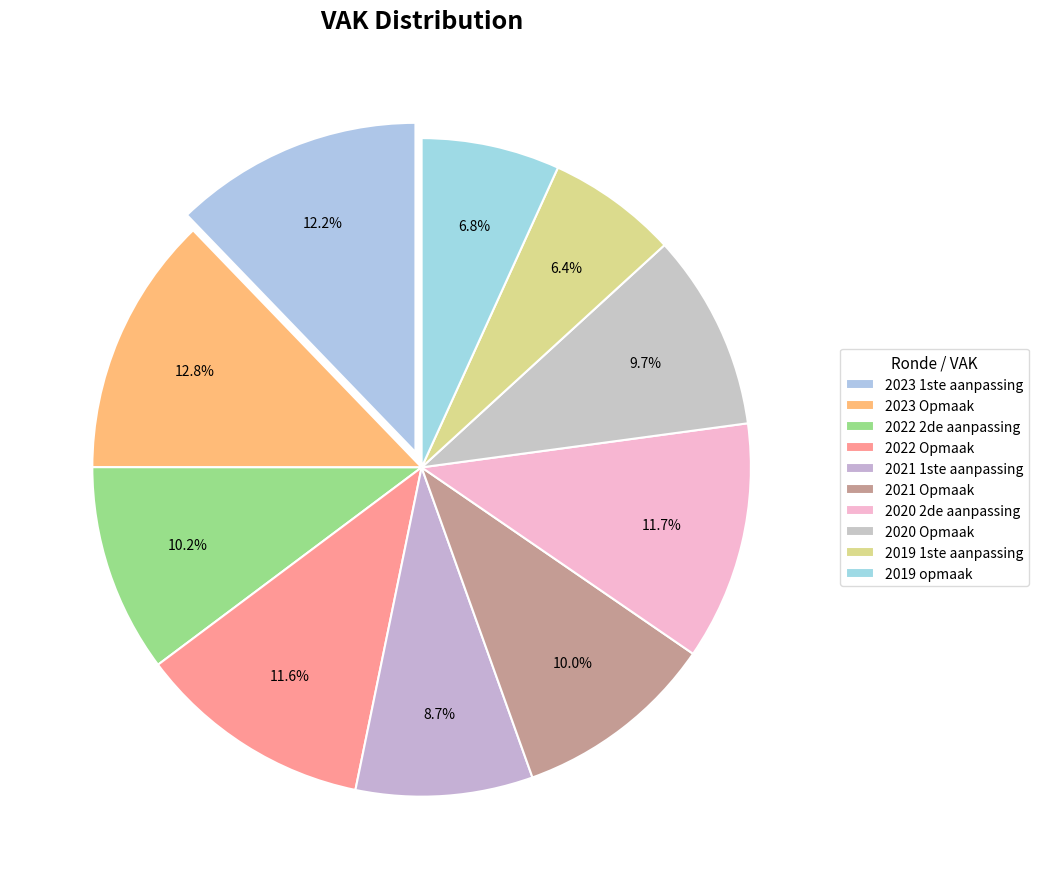

To the nearest percent, what is the difference between the largest and smallest slice percentages?

6%